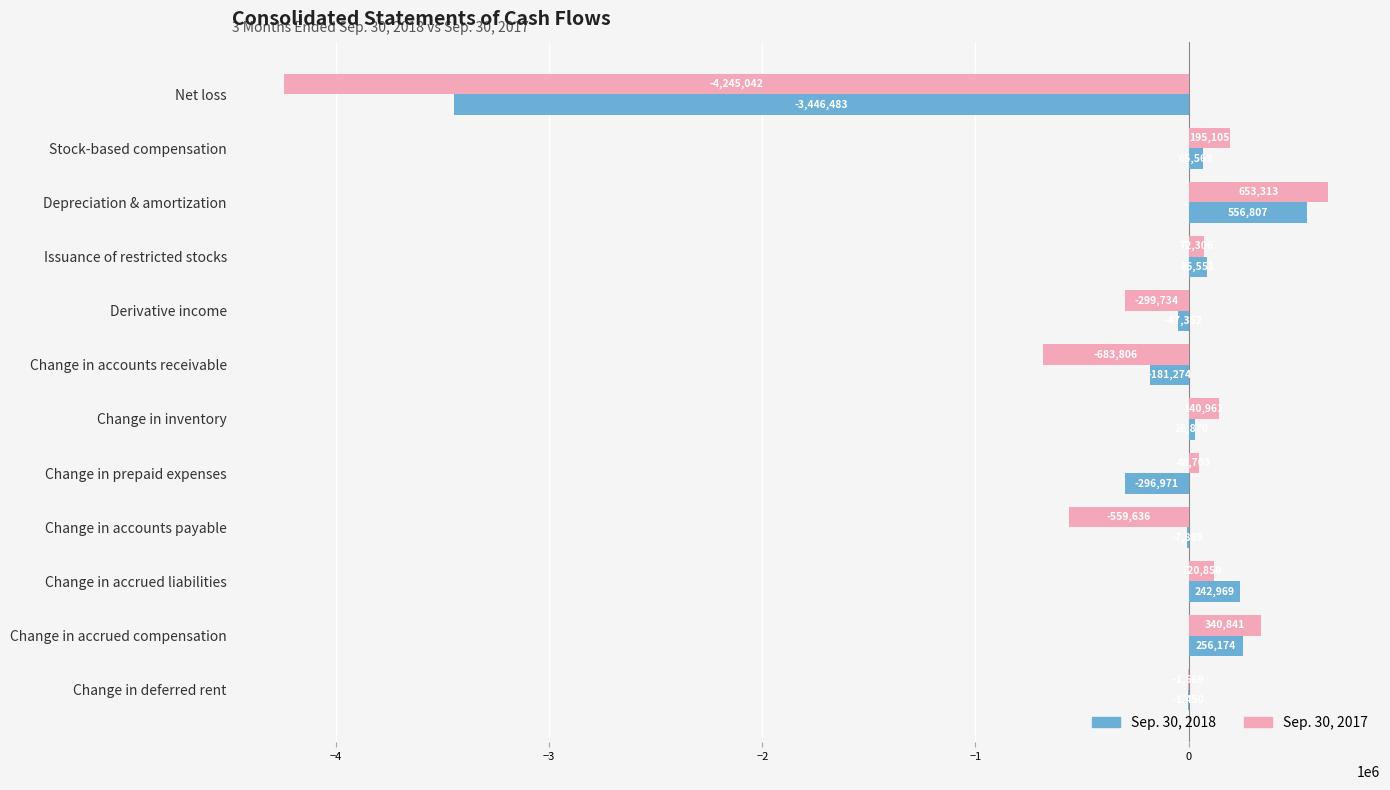

At which label is Sep. 30, 2018 closest to -1444838?

Change in prepaid expenses